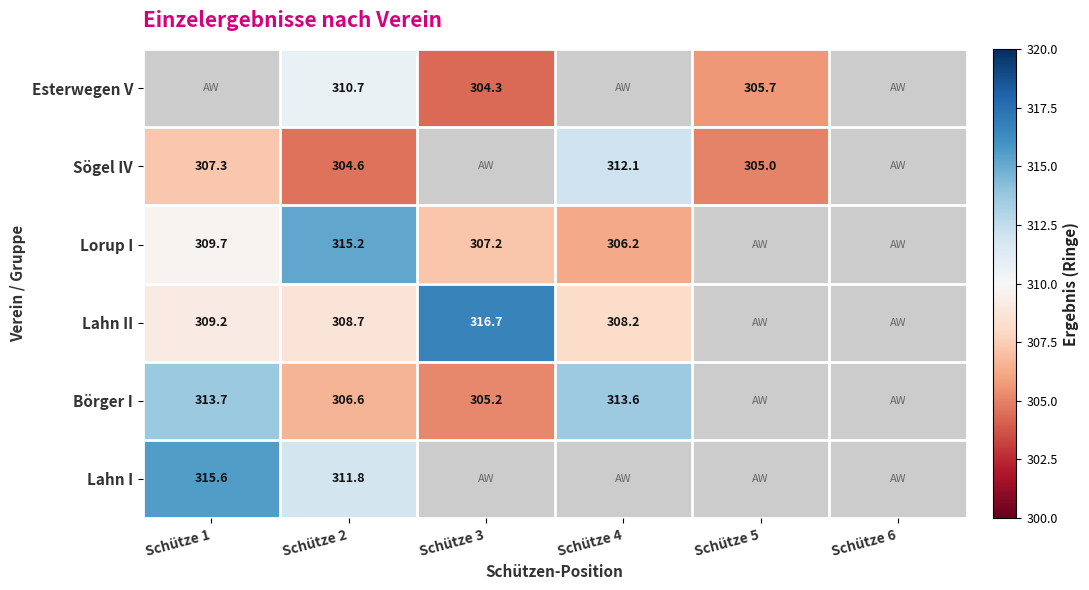

Is the value of Sögel IV at Schütze 2 greater than the value of Lahn I at Schütze 2?

No